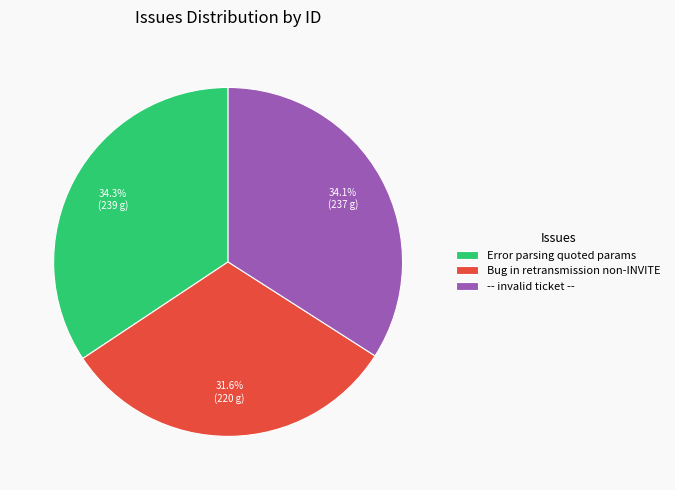

Which category has the smallest portion of the pie?

Bug in retransmission non-INVITE